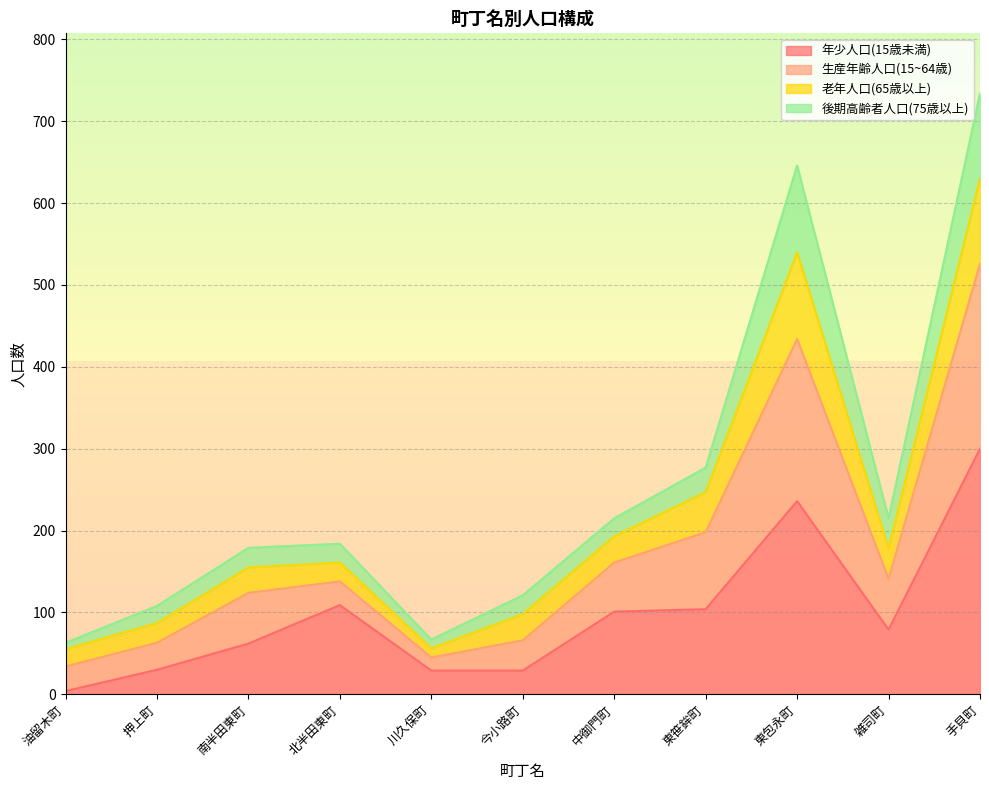

Is it true that 年少人口(15歳未満) equals 417 at 東包永町?

False